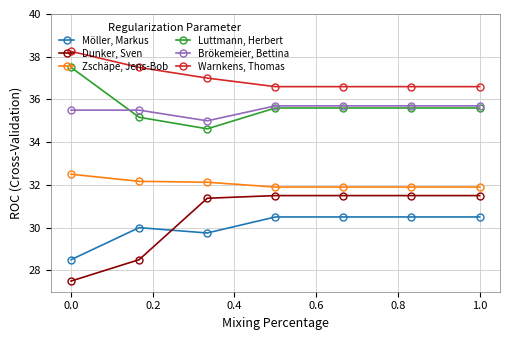

Which series has the widest spread of values?

Dunker, Sven